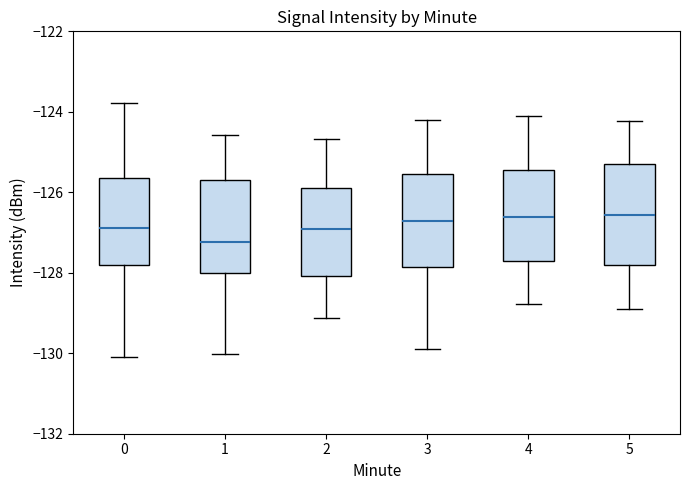

Reading left to right, transcribe this box plot: for each box, give where its median line is, the range the box spans, and where its two whiskers end, as read against the y-axis. The values are not printed on the chart, so give them approximately, as read against the axis.

0: median -126.8, box -127.8 to -125.6, whiskers -130.0 to -123.8
1: median -127.2, box -128.0 to -125.8, whiskers -130.0 to -124.6
2: median -127.0, box -128.0 to -125.8, whiskers -129.2 to -124.6
3: median -126.8, box -127.8 to -125.6, whiskers -130.0 to -124.2
4: median -126.6, box -127.6 to -125.4, whiskers -128.8 to -124.2
5: median -126.6, box -127.8 to -125.4, whiskers -128.8 to -124.2